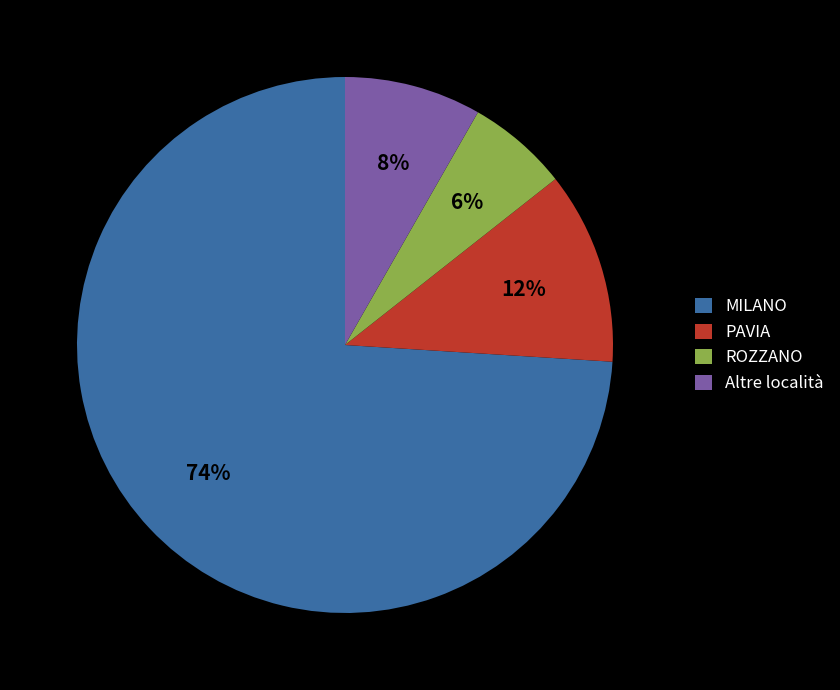

To the nearest percent, what is the difference between the largest and smallest slice percentages?

68%